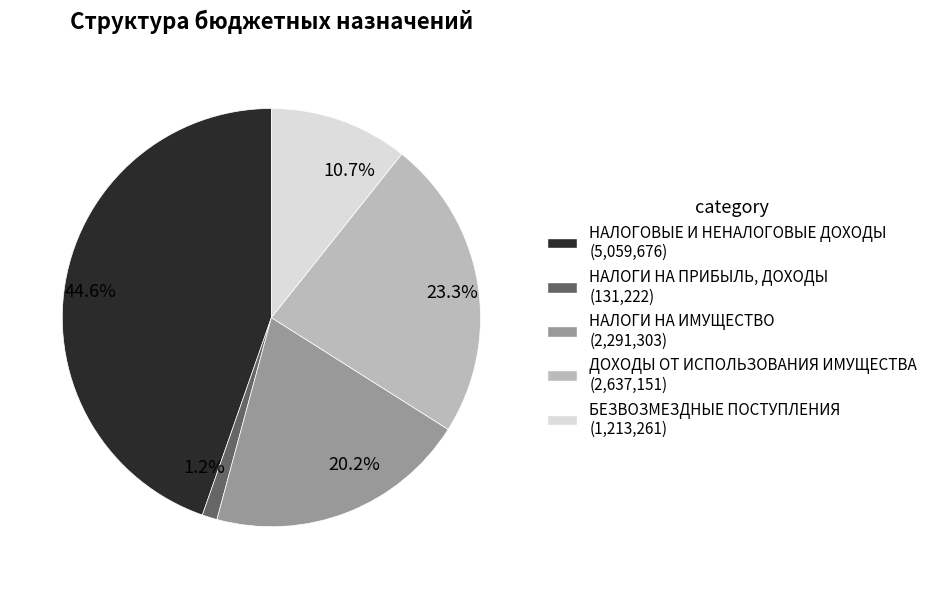

Does 23.3% represent more than half of the total?

No